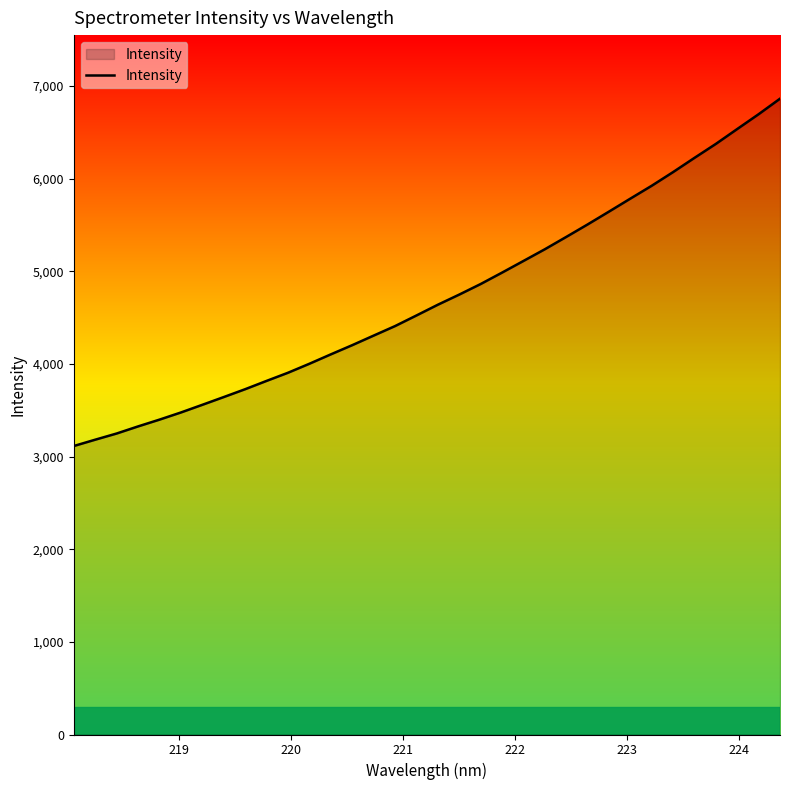

How many values are below 4639?

17